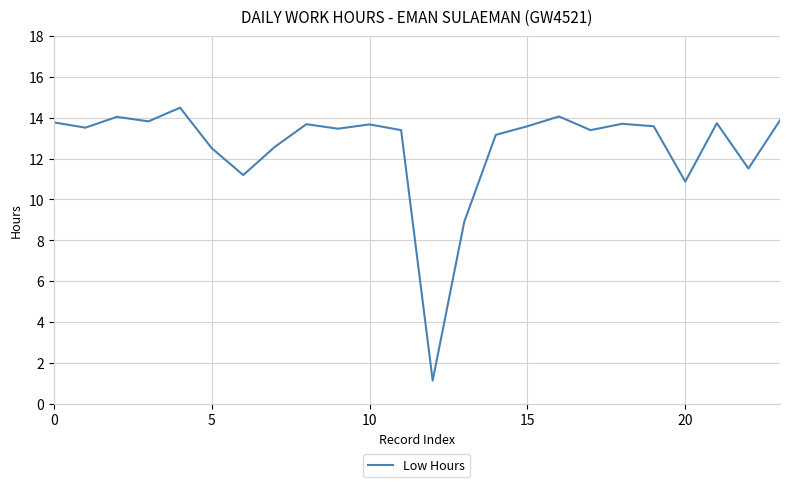

Does the chart have visible grid lines?

Yes